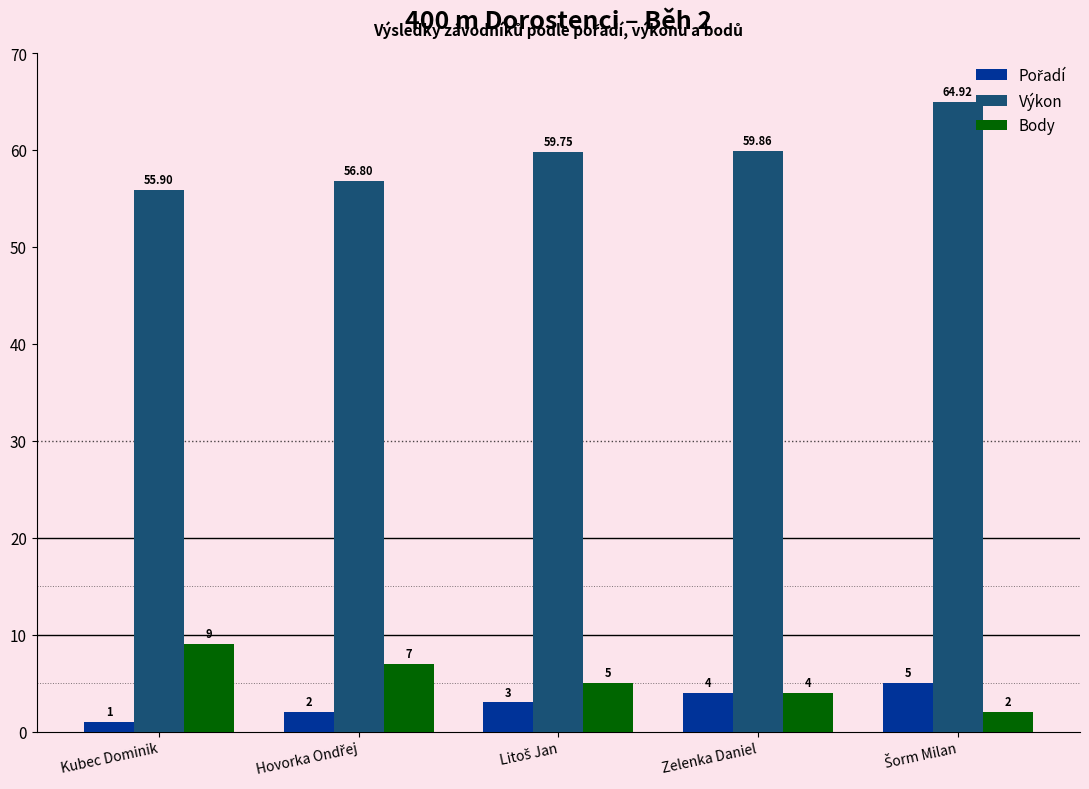

At how many categories does at least one series exceed 29?

5